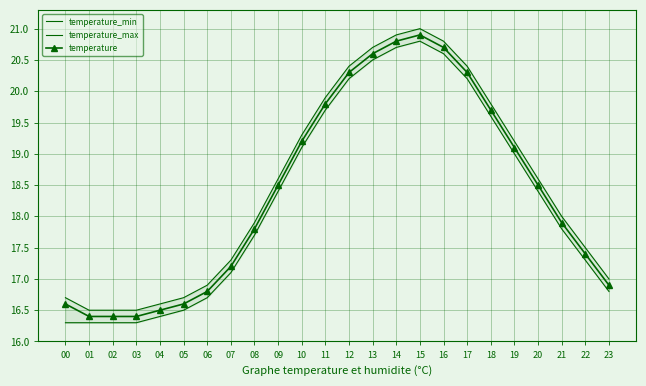

True or false: temperature_min and temperature cross at least once.

False